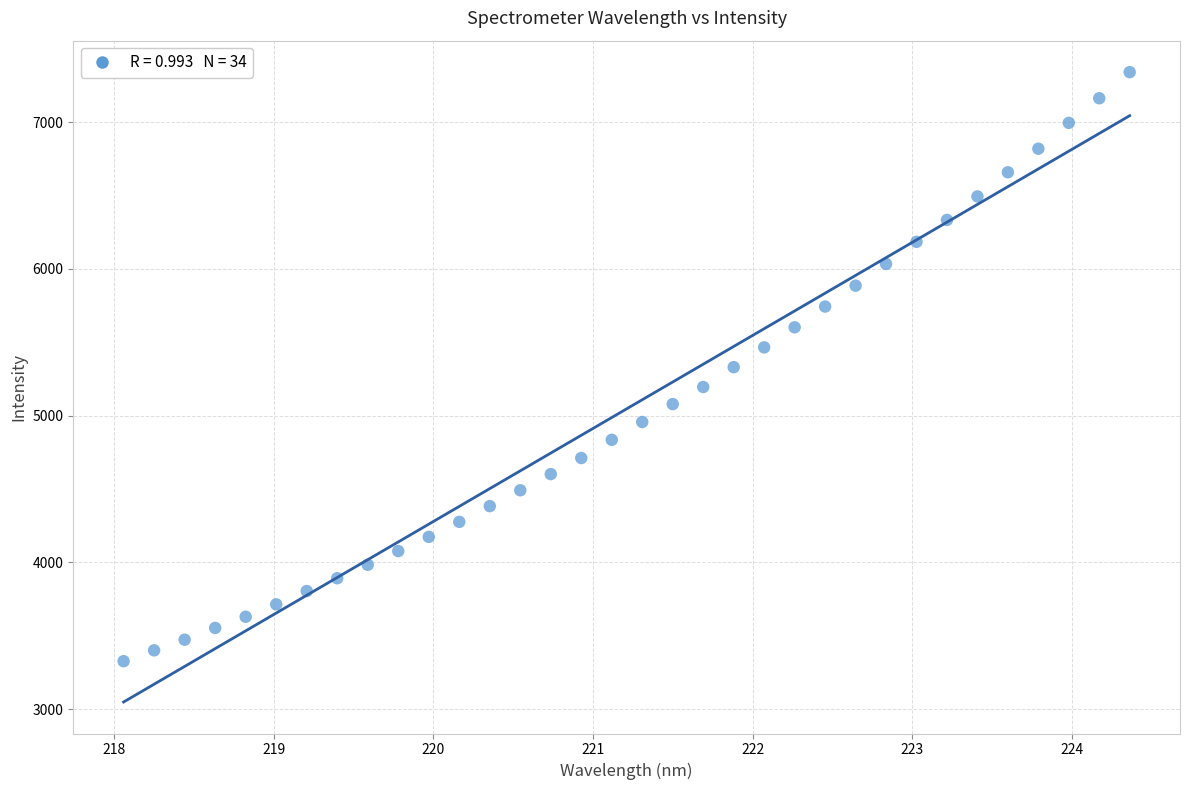

What is the range of Y values (max minus min)?

4014.2